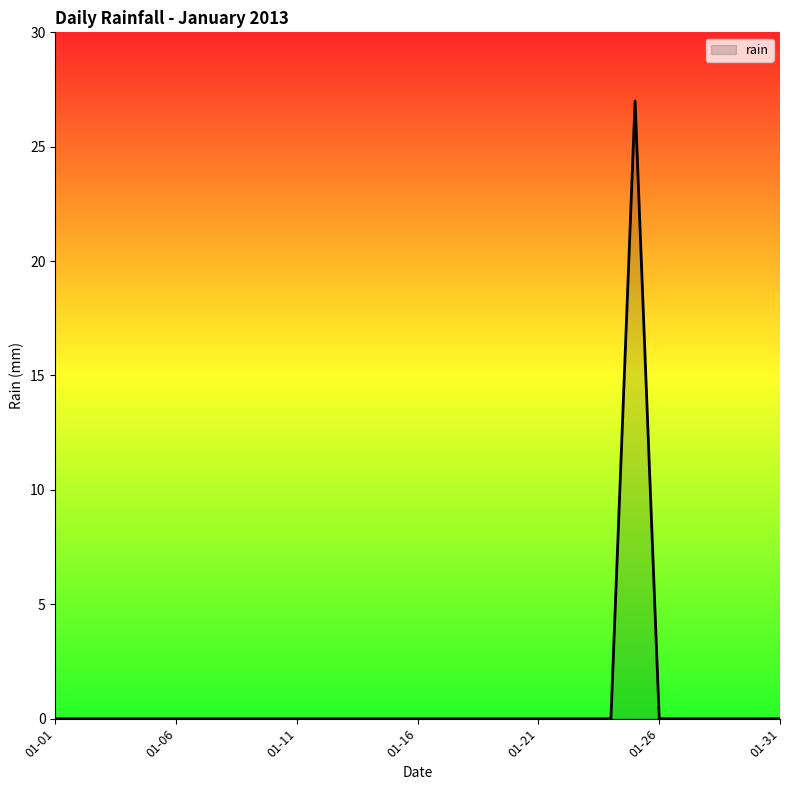

What is the greatest value displayed?

27